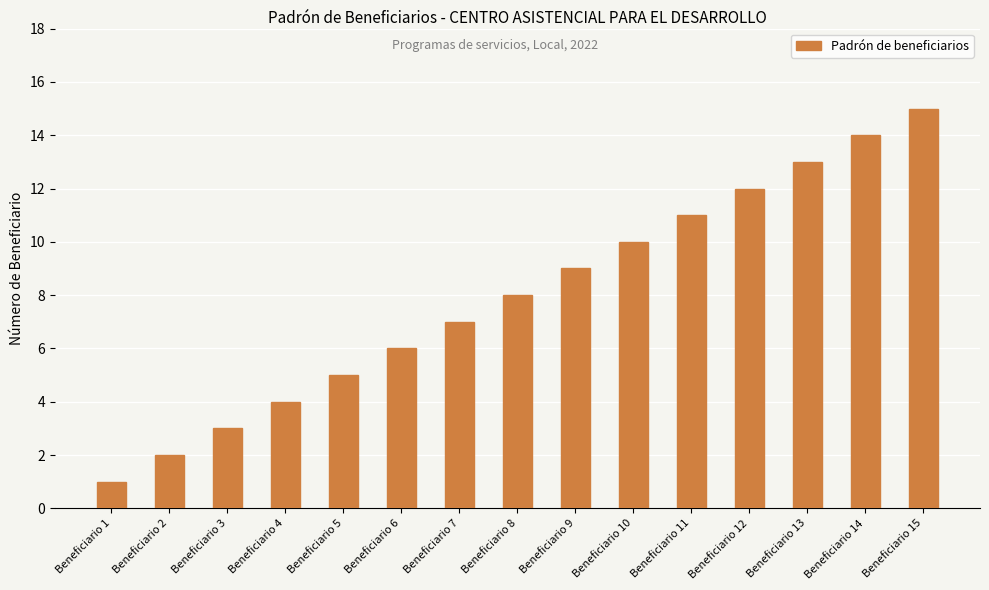

What is the value of the 4th bar from the left?

4